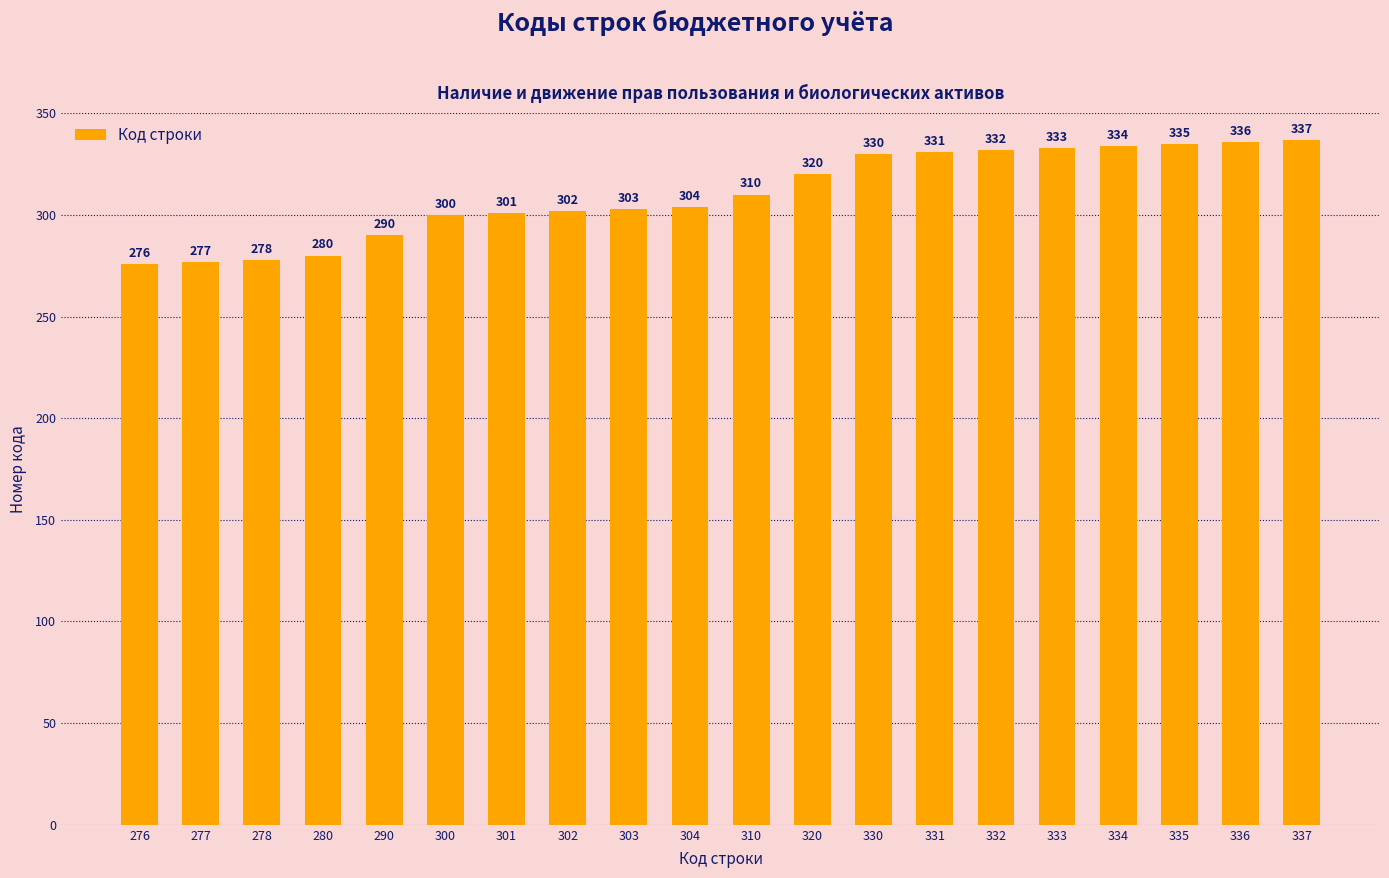

What is the maximum value shown in the chart?

337